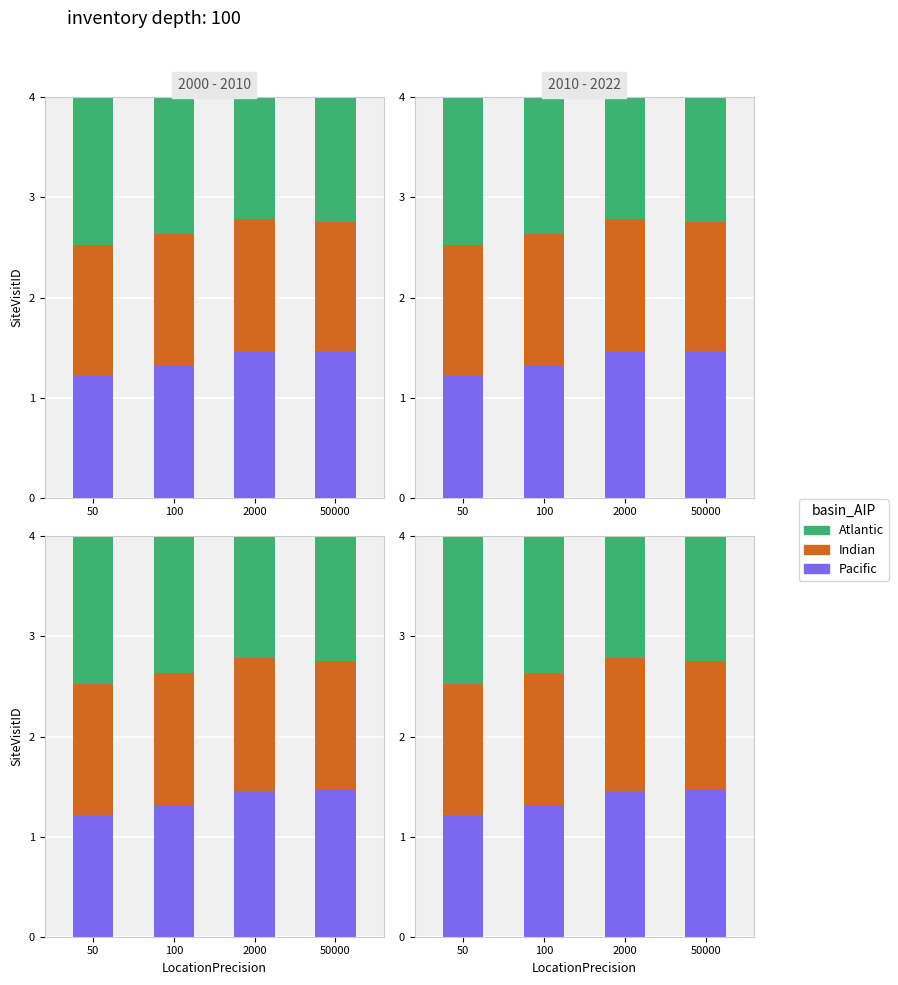

Reading left to right, extract all data points from this chart.

Pacific: 50=1.2	100=1.3	2000=1.5	50000=1.5
Indian: 50=1.3	100=1.3	2000=1.3	50000=1.3
Atlantic: 50=1.5	100=1.4	2000=1.2	50000=1.2